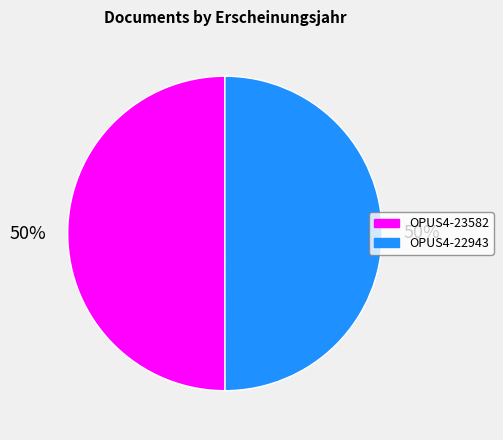

Combined, do OPUS4-22943 and OPUS4-23582 account for over 50%?

Yes